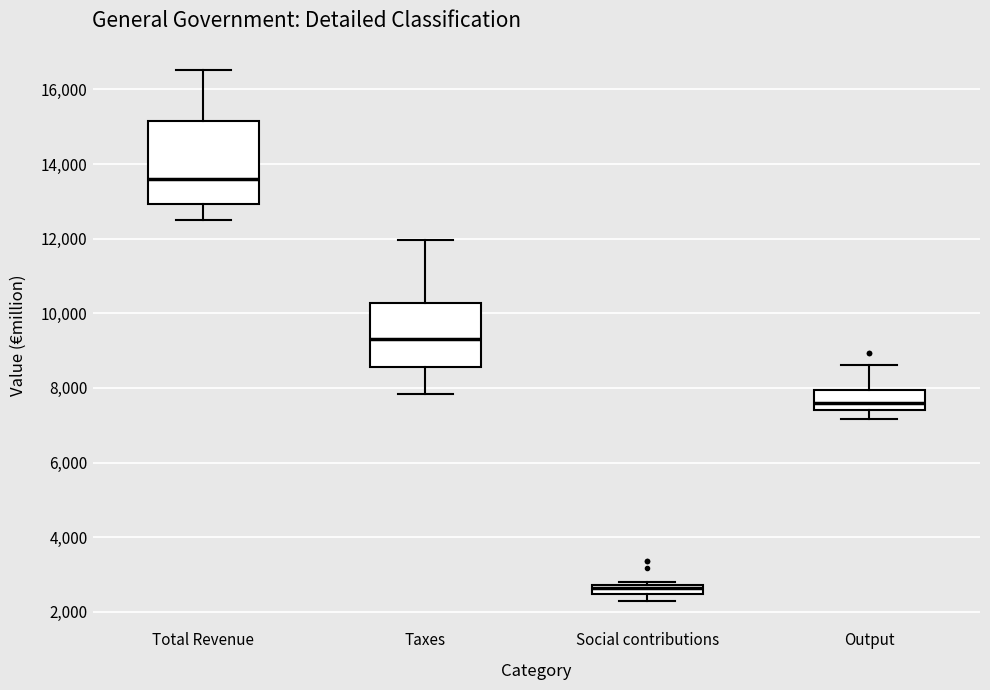

Where does the upper whisker of the box for Total Revenue end on the y-axis? The values are not printed on the chart, so give them approximately, as read against the axis.

16600